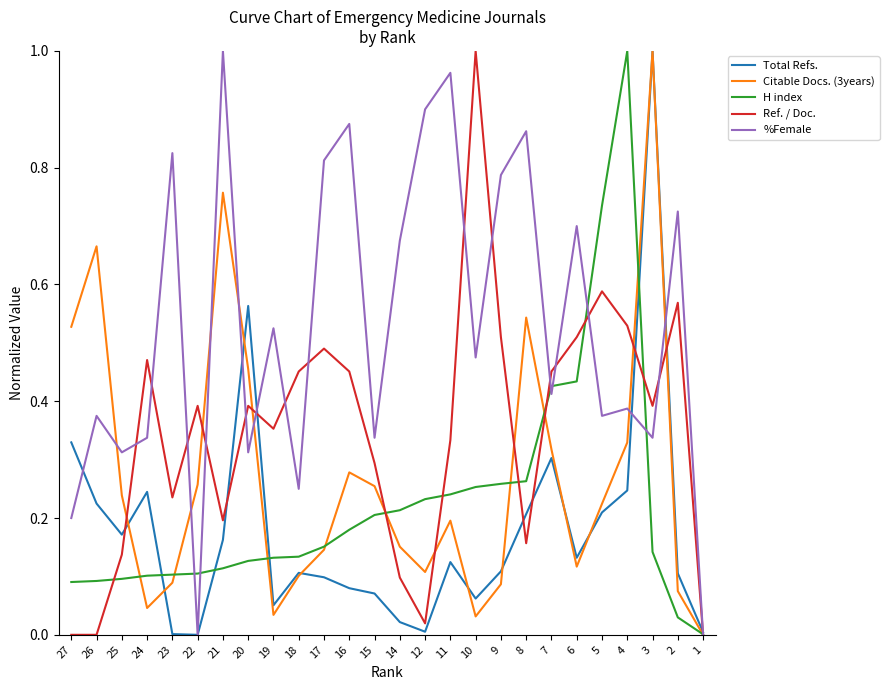

Rank the series at 4 from lowest to highest value.

Total Refs., Citable Docs. (3years), %Female, Ref. / Doc., H index